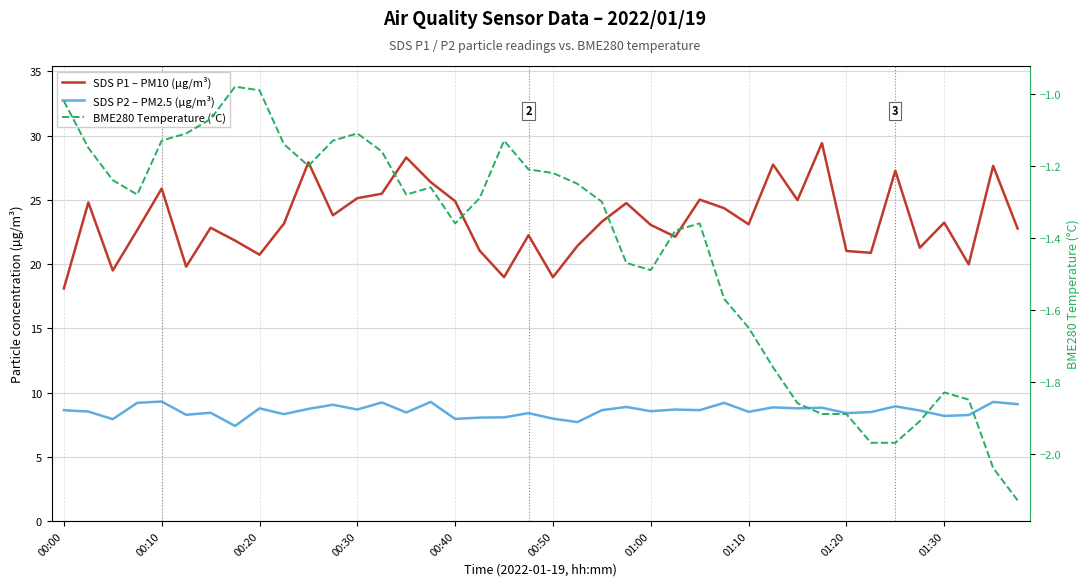

Which category has the lowest value across all series?

39